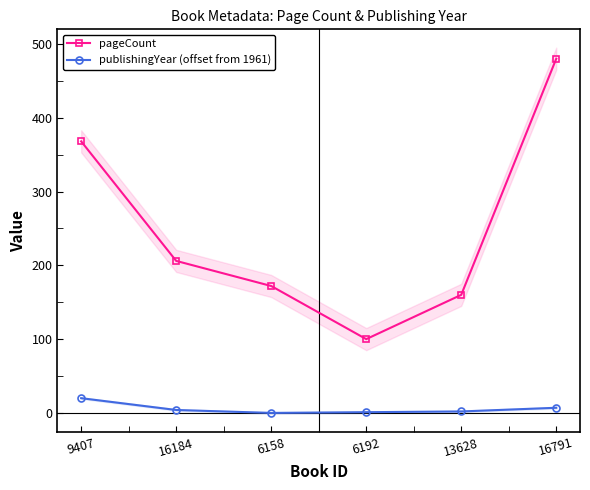

True or false: publishingYear (offset from 1961) and pageCount intersect in this chart.

False